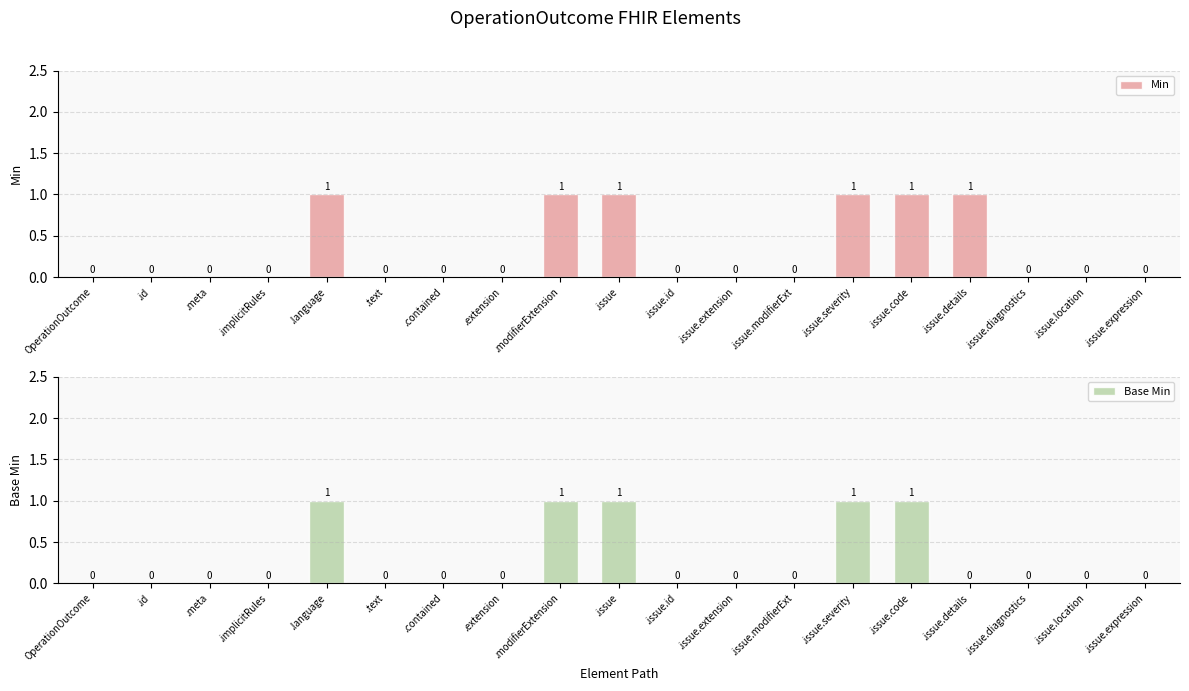

Reading left to right, transcribe all the data shown in this chart.

Min: 0	0	0	0	1	0	0	0	1	1	0	0	0	1	1	1	0	0	0
Base Min: 0	0	0	0	1	0	0	0	1	1	0	0	0	1	1	0	0	0	0